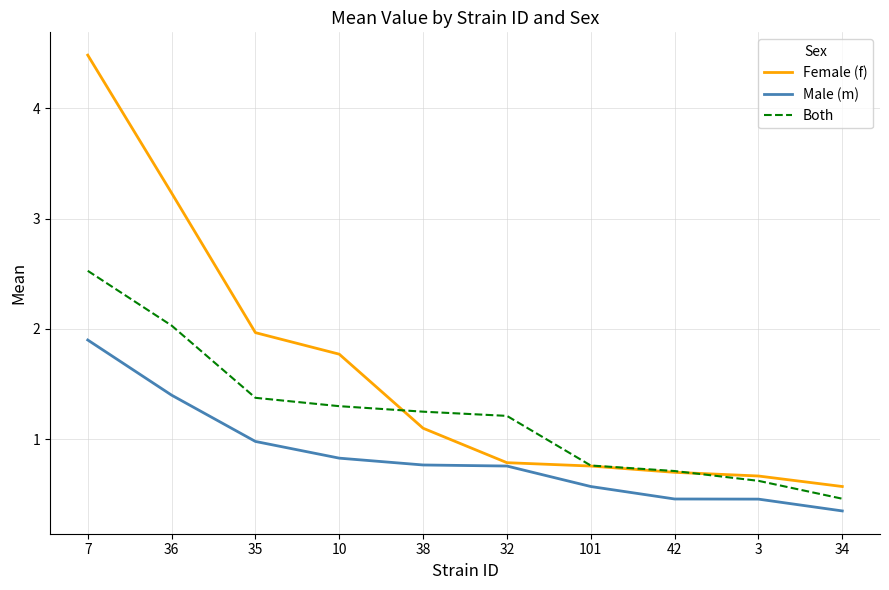

True or false: Both has more than 0 points higher than both neighbors.

False